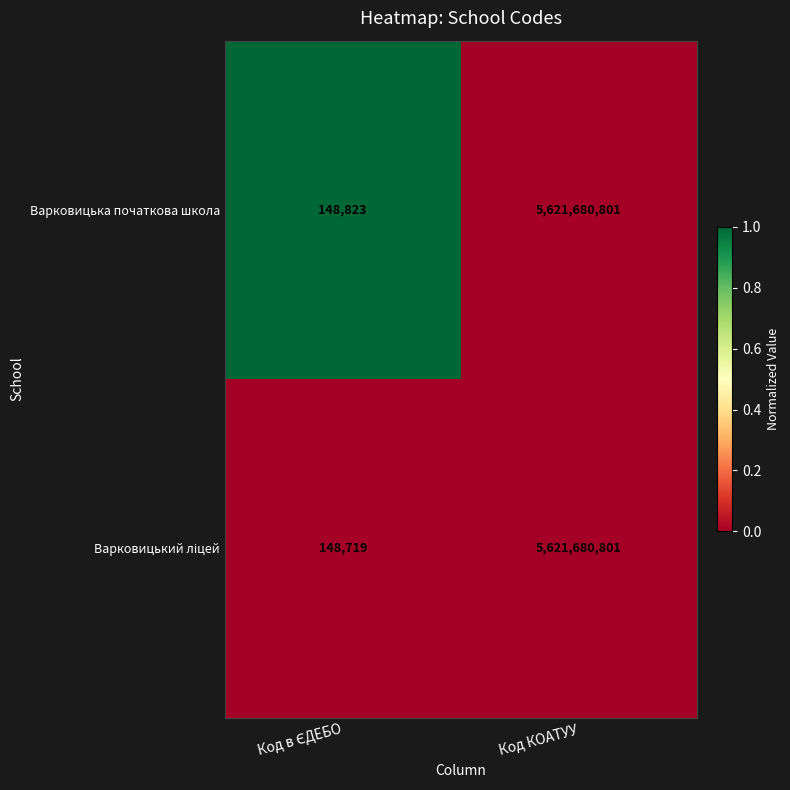

How many distinct data groups are displayed?

2